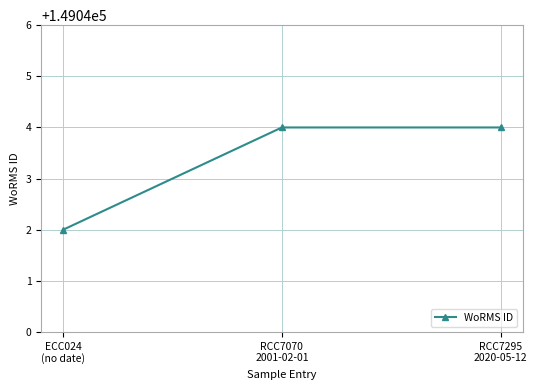

What is the difference between the second highest and minimum values?

2